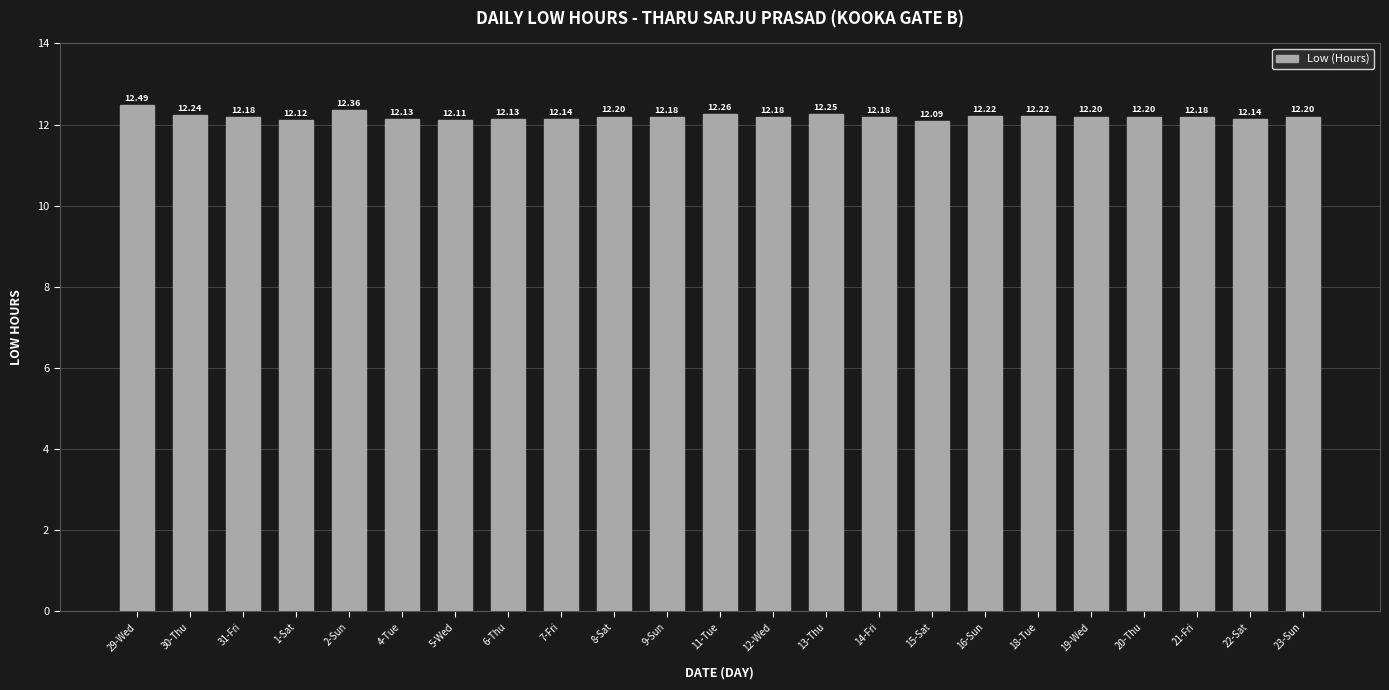

What is the change in value from 11-Tue to 22-Sat?

-0.1